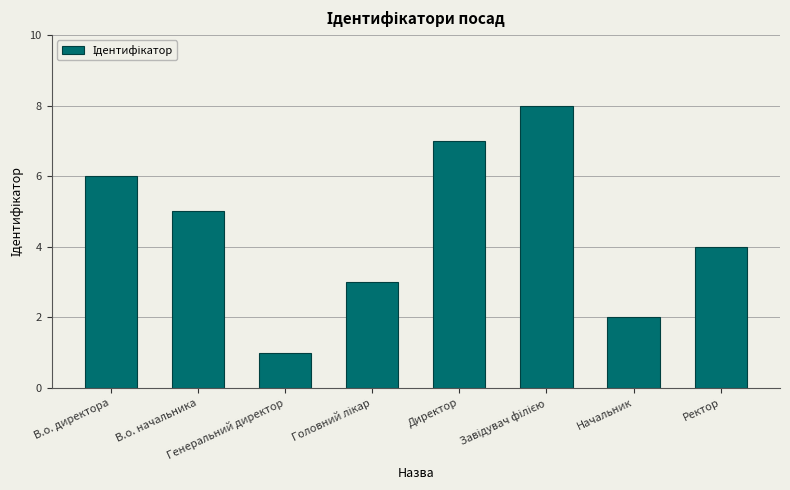

What is the label of the 1st bar from the right?

Ректор